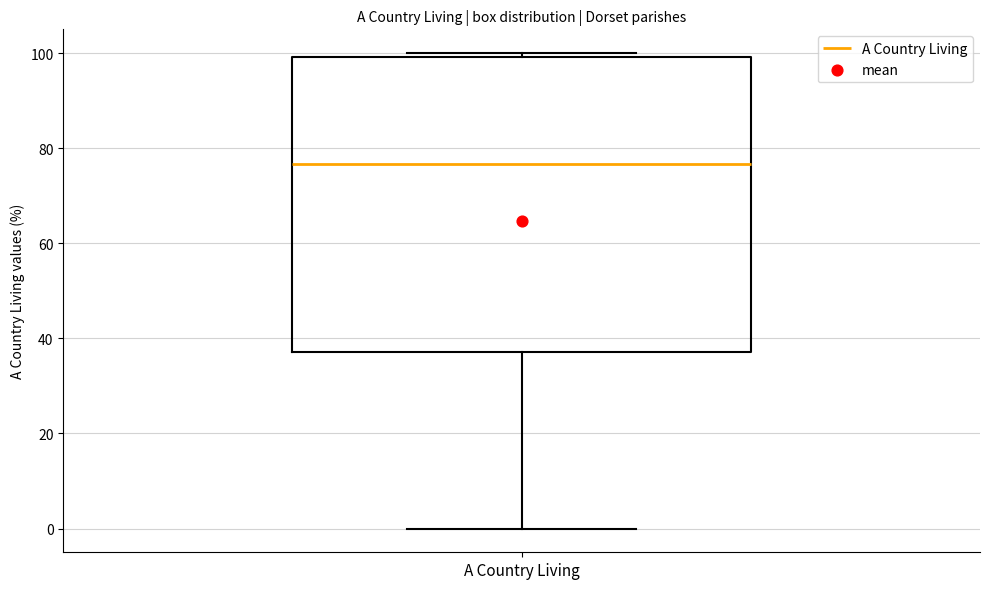

Where is the upper edge of the box for A Country Living on the y-axis? The values are not printed on the chart, so give them approximately, as read against the axis.

100